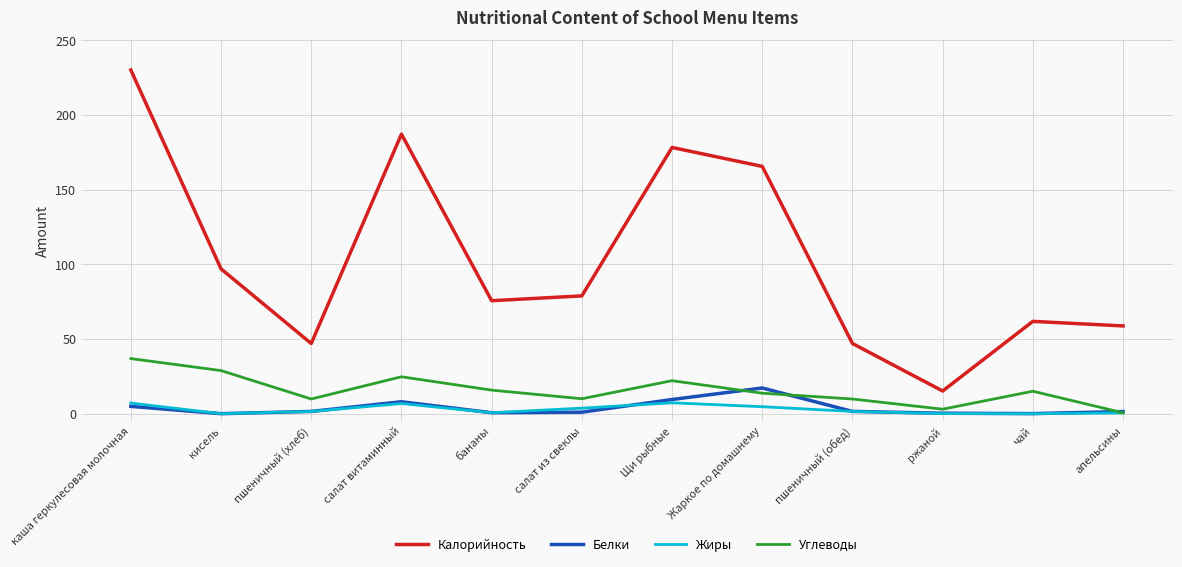

How many lines are shown in the chart?

4